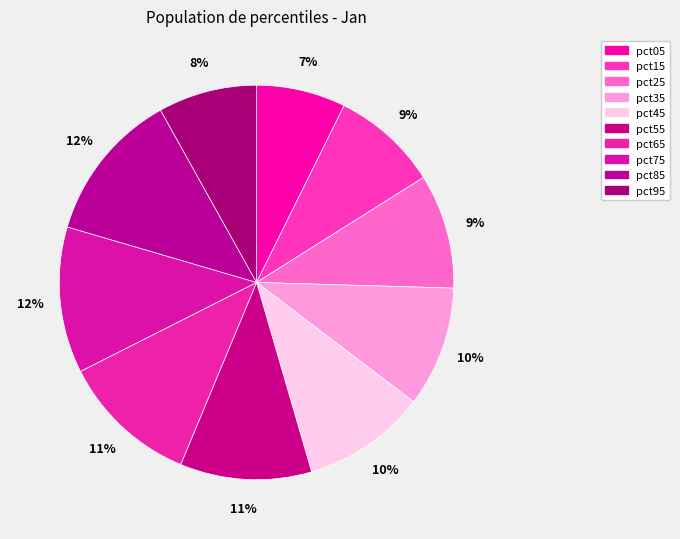

Does pct45 represent more than half of the total?

No